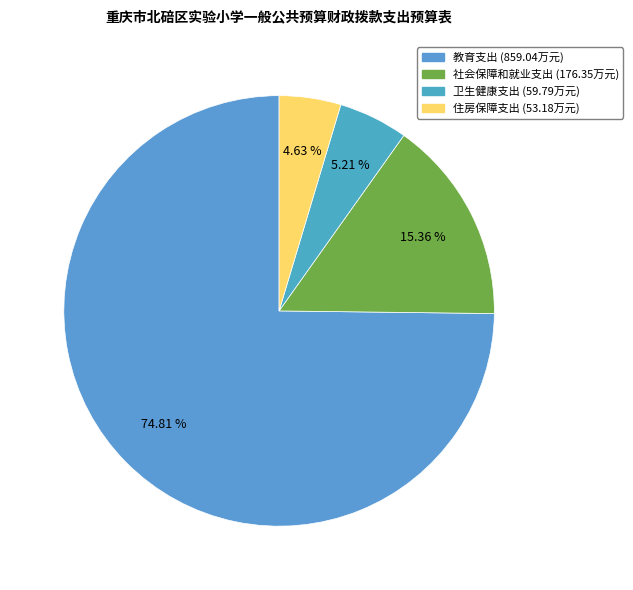

Does any single category account for the majority?

Yes